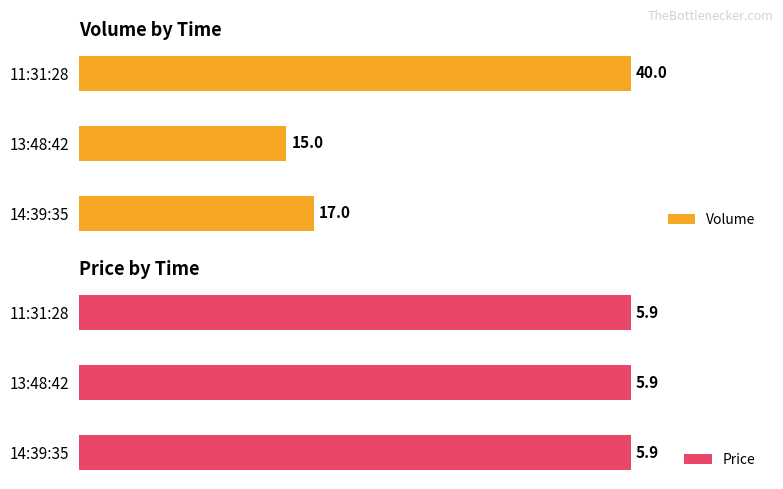

Which category has the highest value in the Volume series?

11:31:28